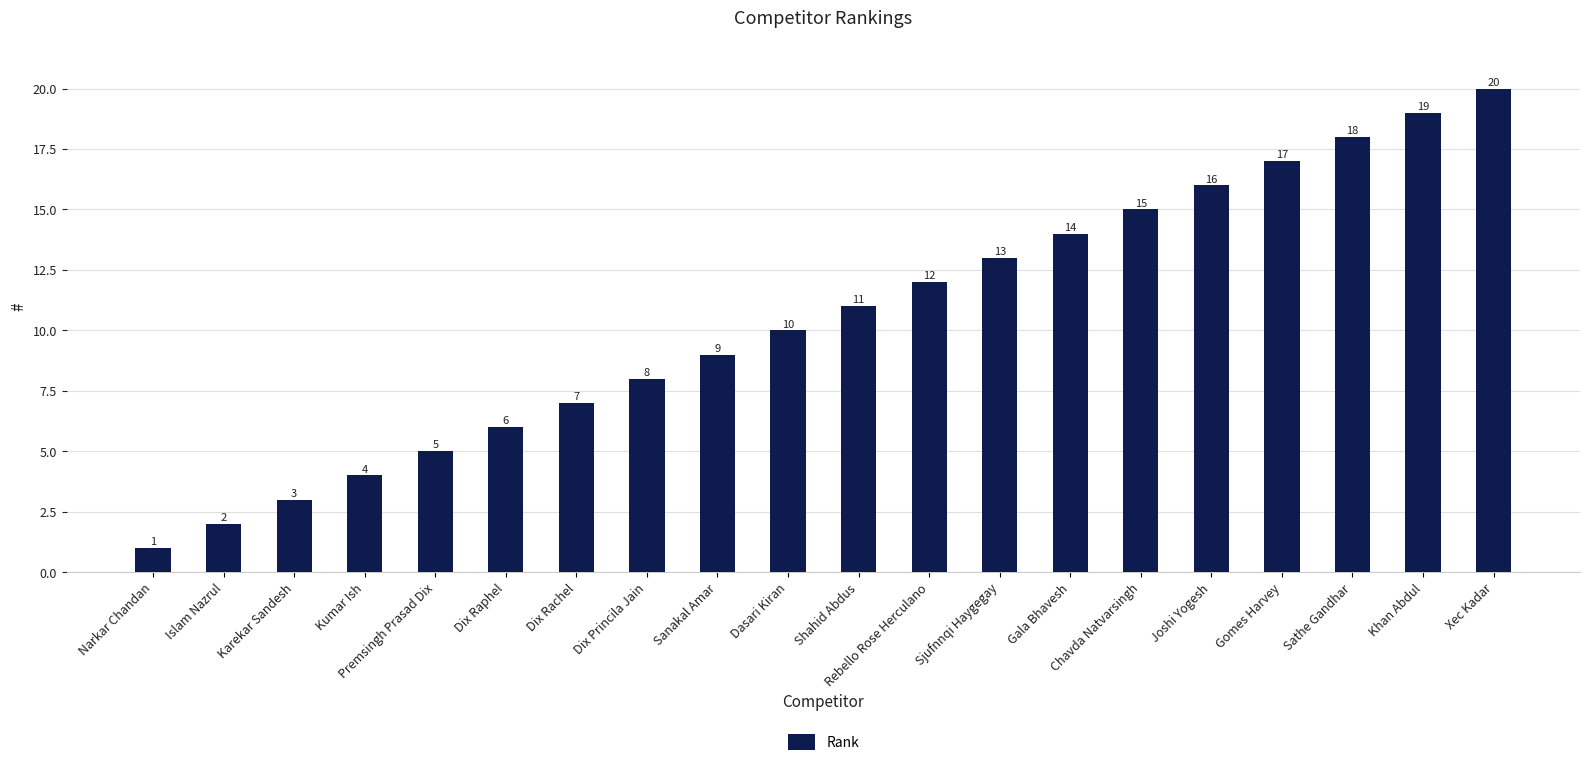

List the labels in order of value, largest first.

Xec Kadar, Khan Abdul, Sathe Gandhar, Gomes Harvey, Joshi Yogesh, Chavda Natvarsingh, Gala Bhavesh, Sjufnnqi Haygegay, Rebello Rose Herculano, Shahid Abdus, Dasari Kiran, Sanakal Amar, Dix Princila Jain, Dix Rachel, Dix Raphel, Premsingh Prasad Dix, Kumar Ish, Karekar Sandesh, Islam Nazrul, Narkar Chandan